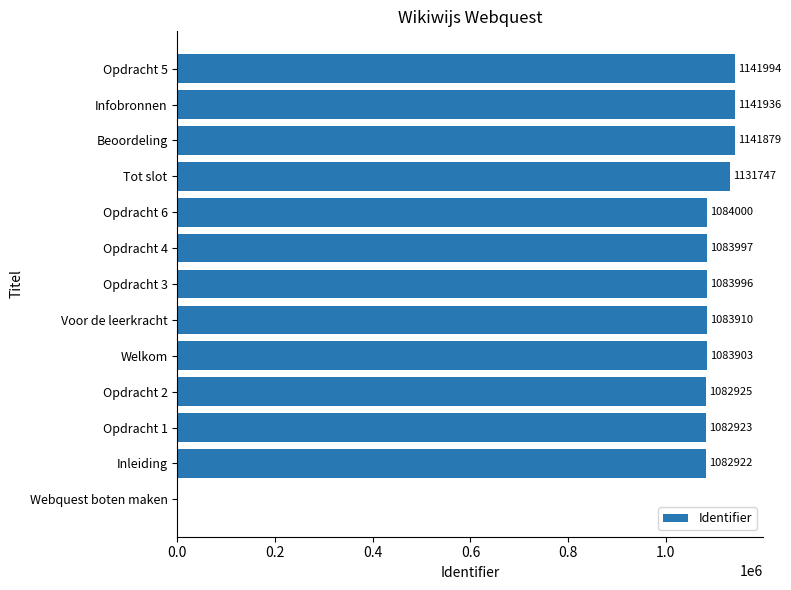

Reading top to bottom, what are all the values shown in this chart?

Opdracht 5=1141994	Infobronnen=1141936	Beoordeling=1141879	Tot slot=1131747	Opdracht 6=1084000	Opdracht 4=1083997	Opdracht 3=1083996	Voor de leerkracht=1083910	Welkom=1083903	Opdracht 2=1082925	Opdracht 1=1082923	Inleiding=1082922	Webquest boten maken=0